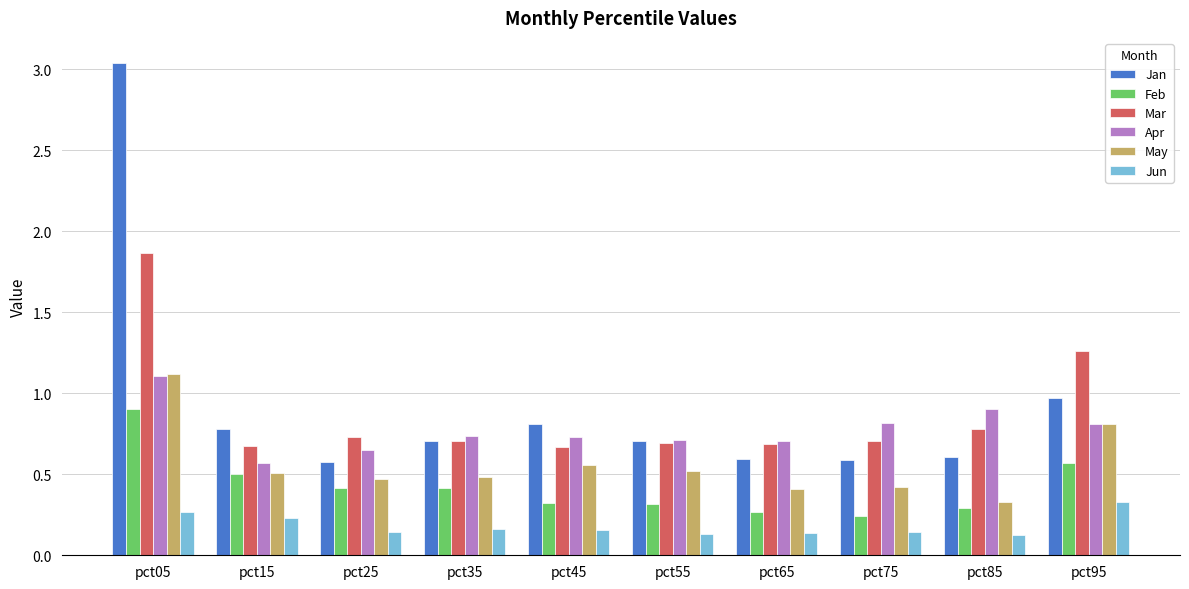

What is the sum of all Mar values?

8.8